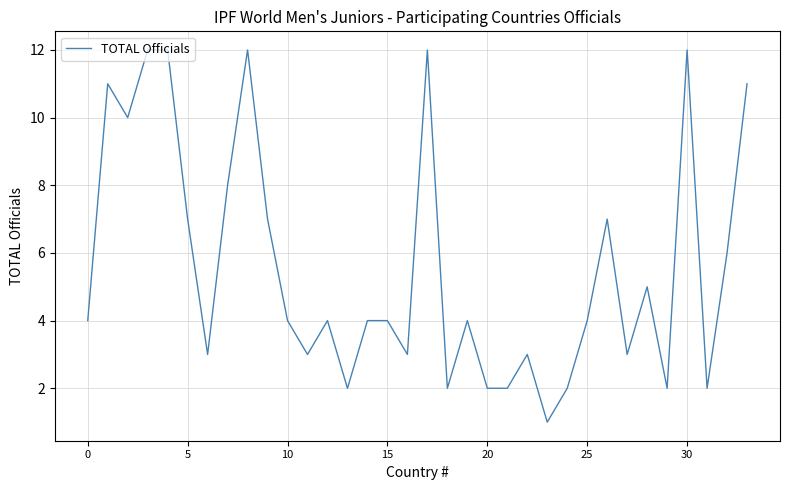

What is the difference between the maximum and minimum values?

11